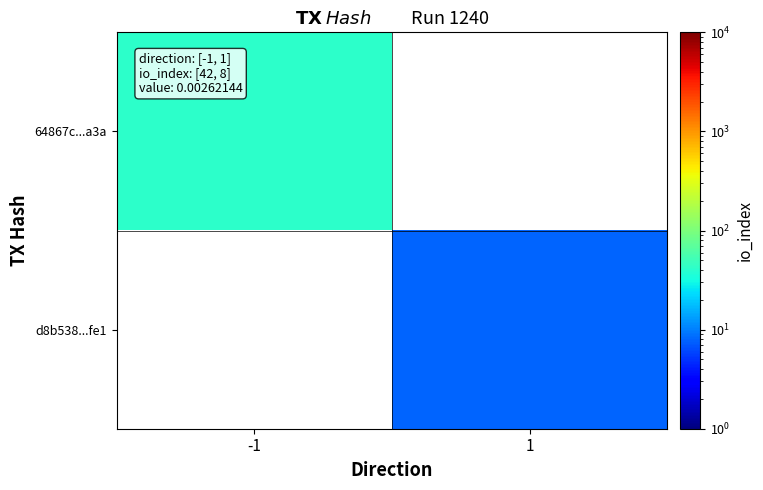

At which label does d8b538...fe1 reach its minimum?

-1